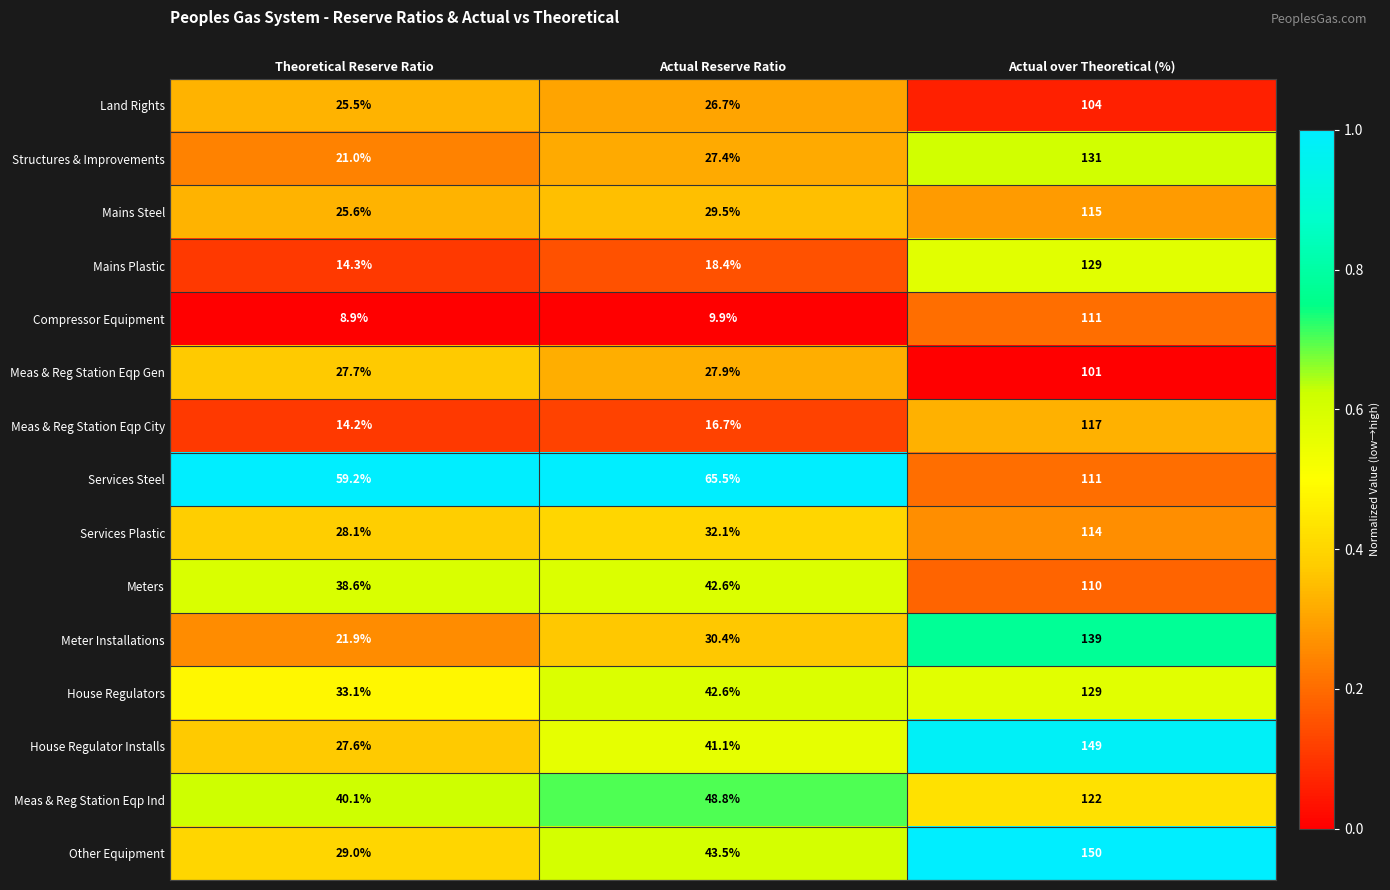

Which series has the largest total across all categories?

Services Steel